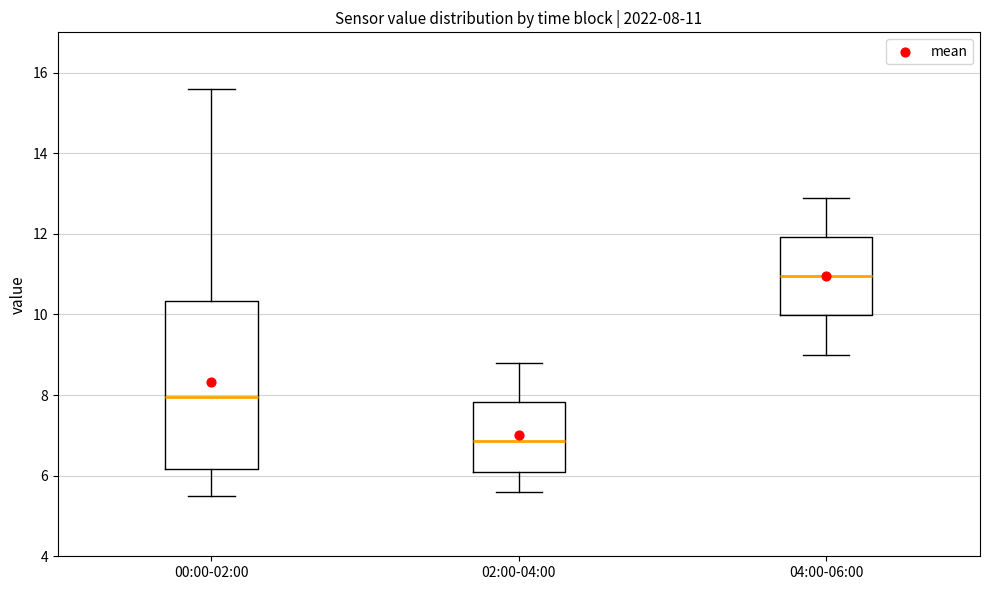

Which box's median line is the lowest?

02:00-04:00